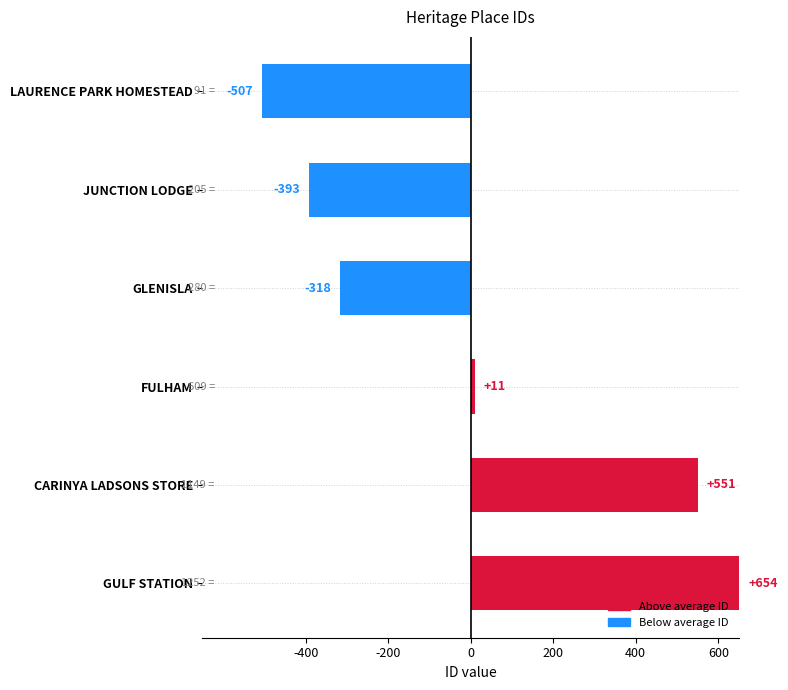

The value at GLENISLA is -317.7. True or false?

True